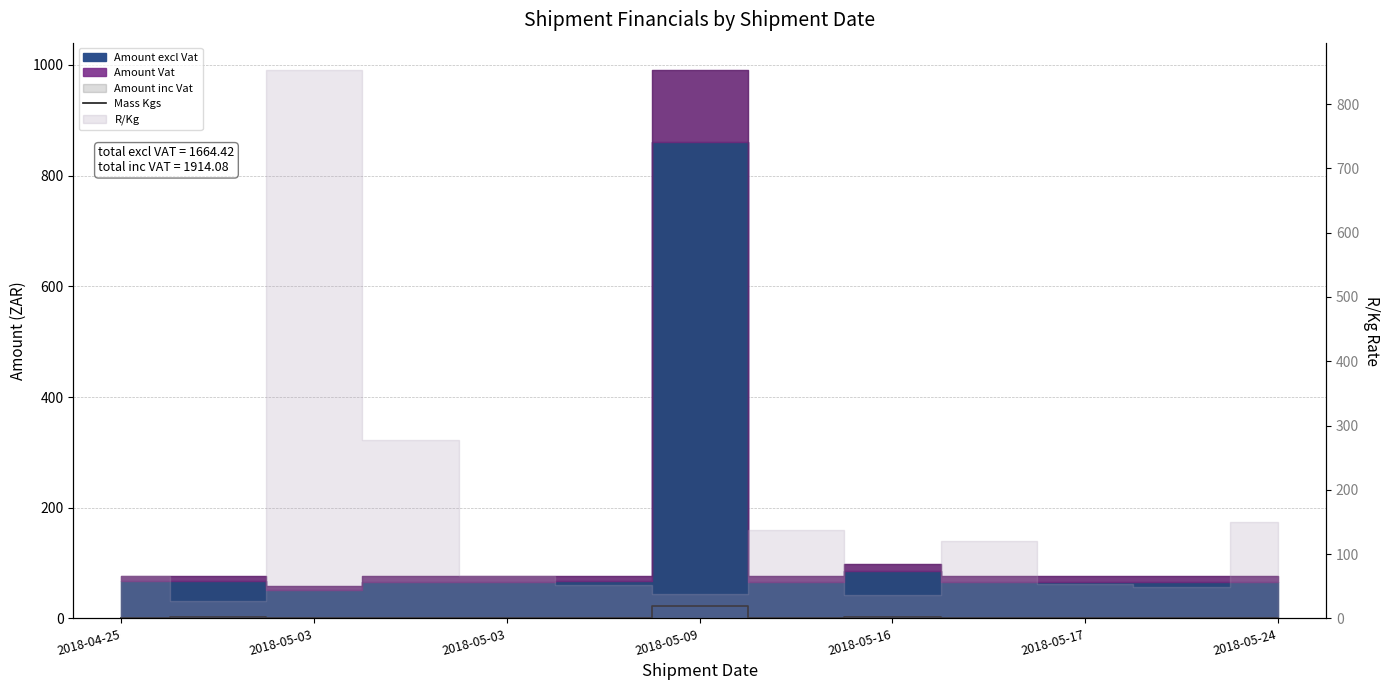

What is the average value?

2.7